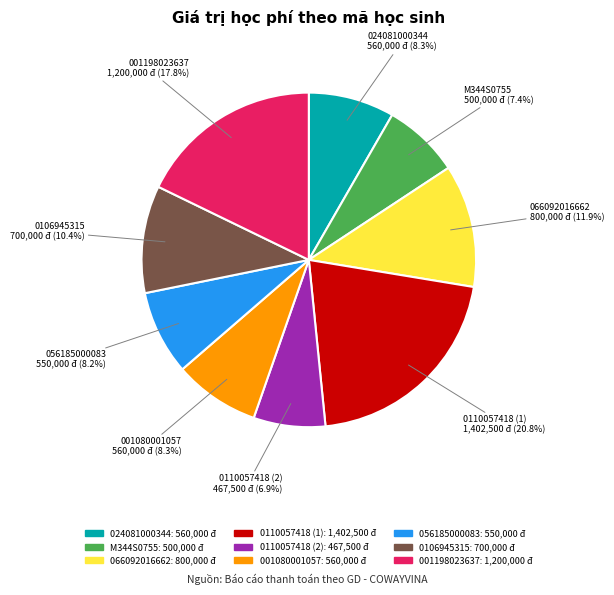

What is the ratio of the value at 056185000083 to the value at 001198023637?

0.5